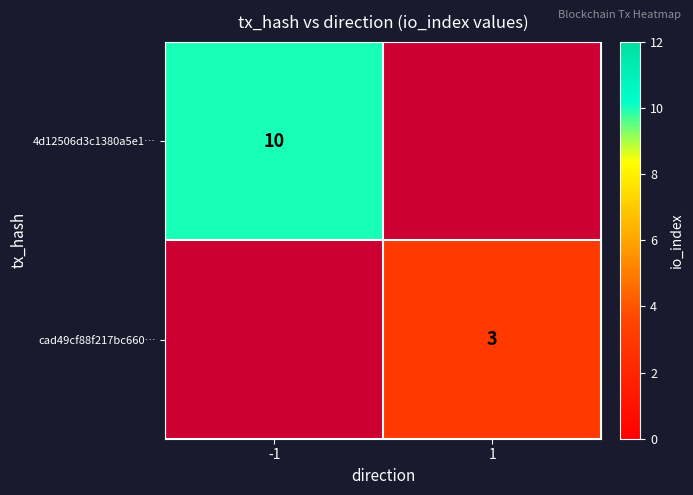

Which category has the highest value across all series?

-1